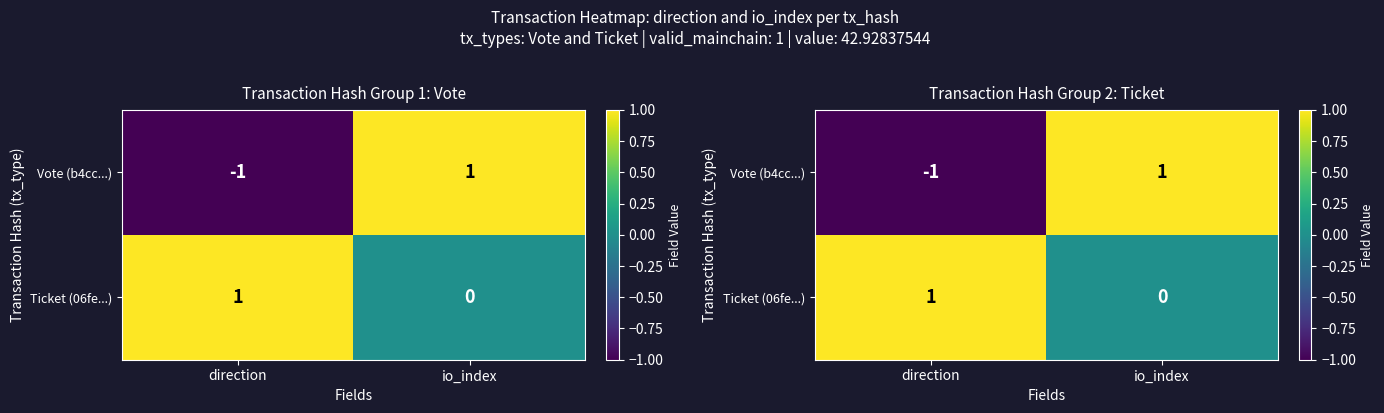

Which series has the largest total across all categories?

Ticket (06fe...)